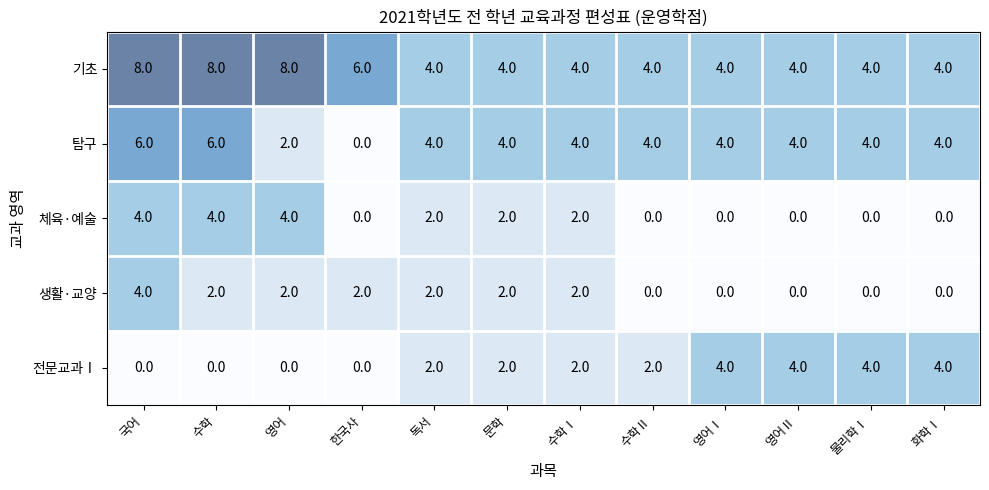

Is it true that 기초 equals 10 at 한국사?

False